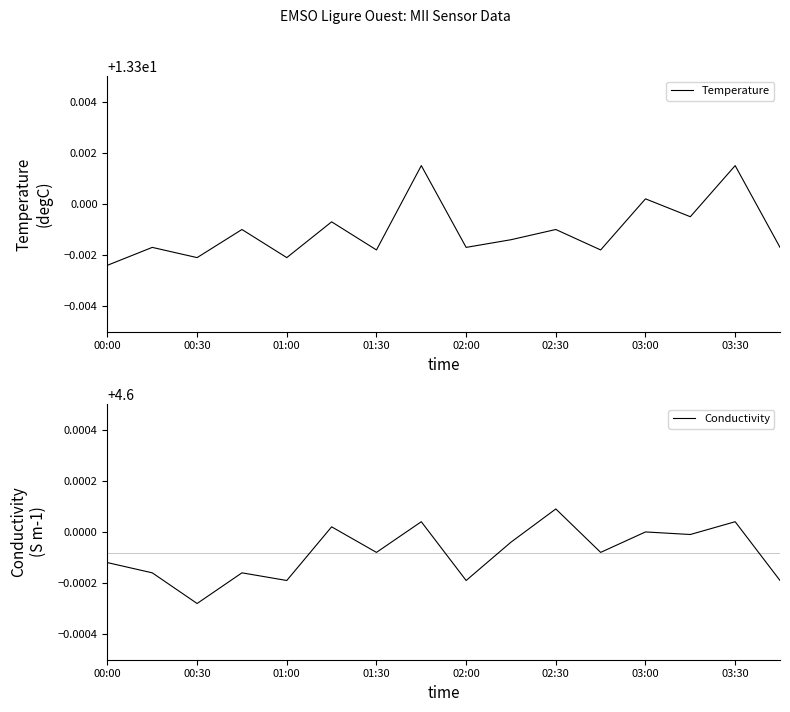

Is it true that Temperature equals 18.4 at 01:00?

False